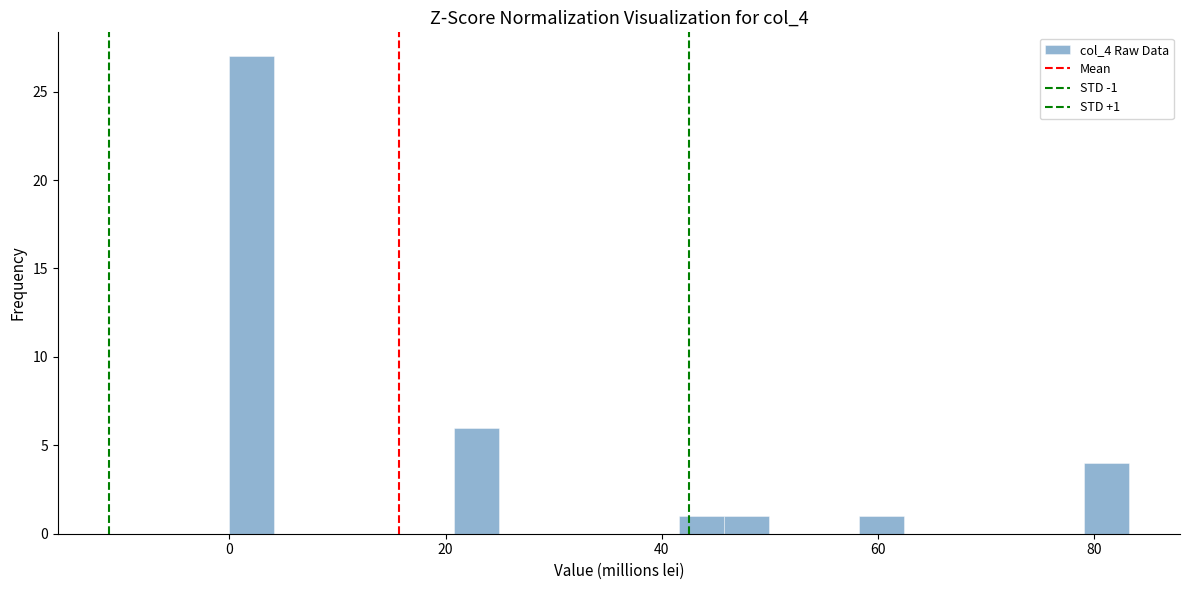

Read against the x-axis, roughly where is the centre of the tallest bar?

2